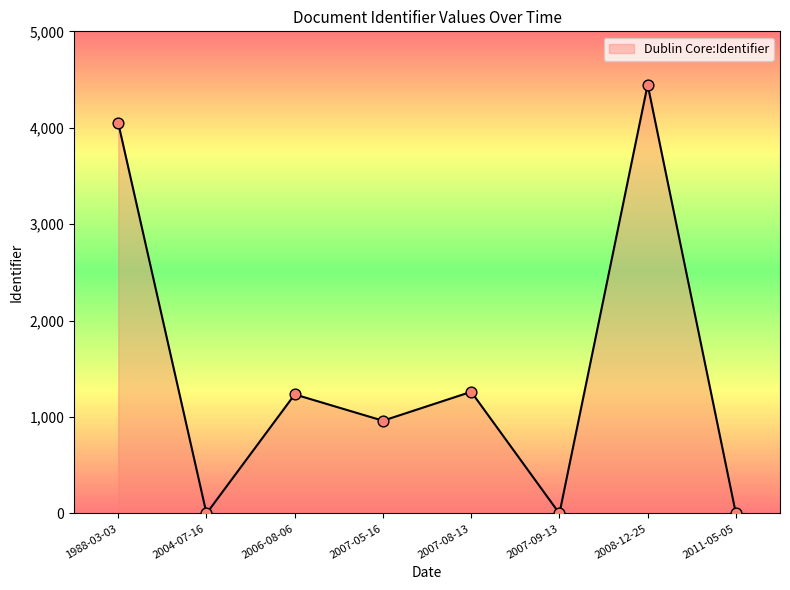

Between 2004-07-16 and 2008-12-25, which is larger?

2008-12-25